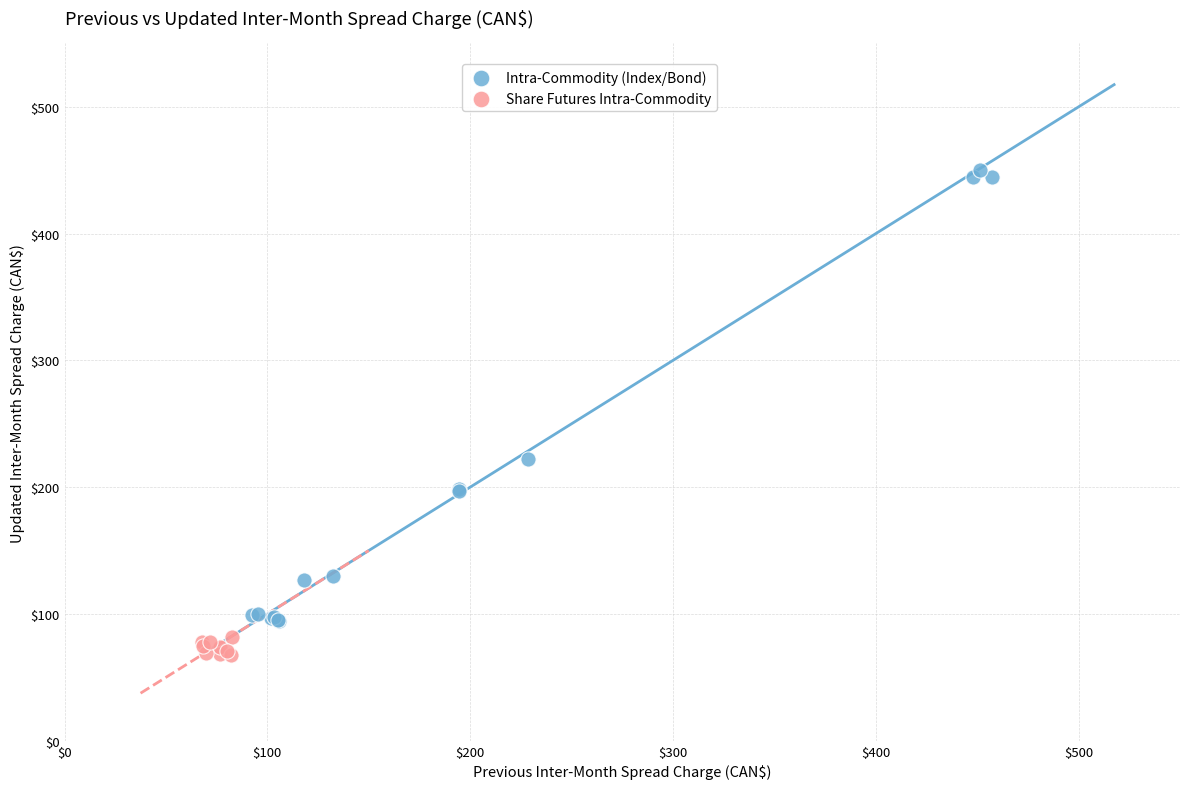

Which series reaches the maximum Y coordinate?

Intra-Commodity (Index/Bond)